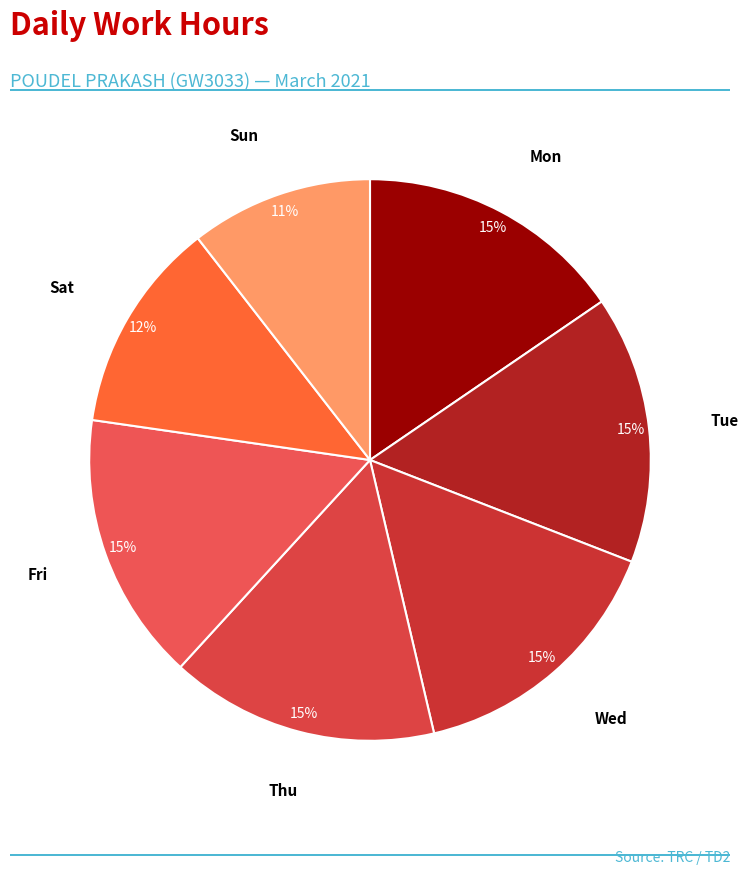

Does Wed account for over 50% of the chart?

No